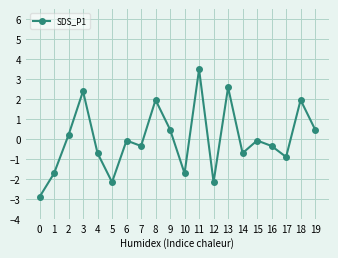

How many interior local peaks (higher than both neighbors) does the data have?

7